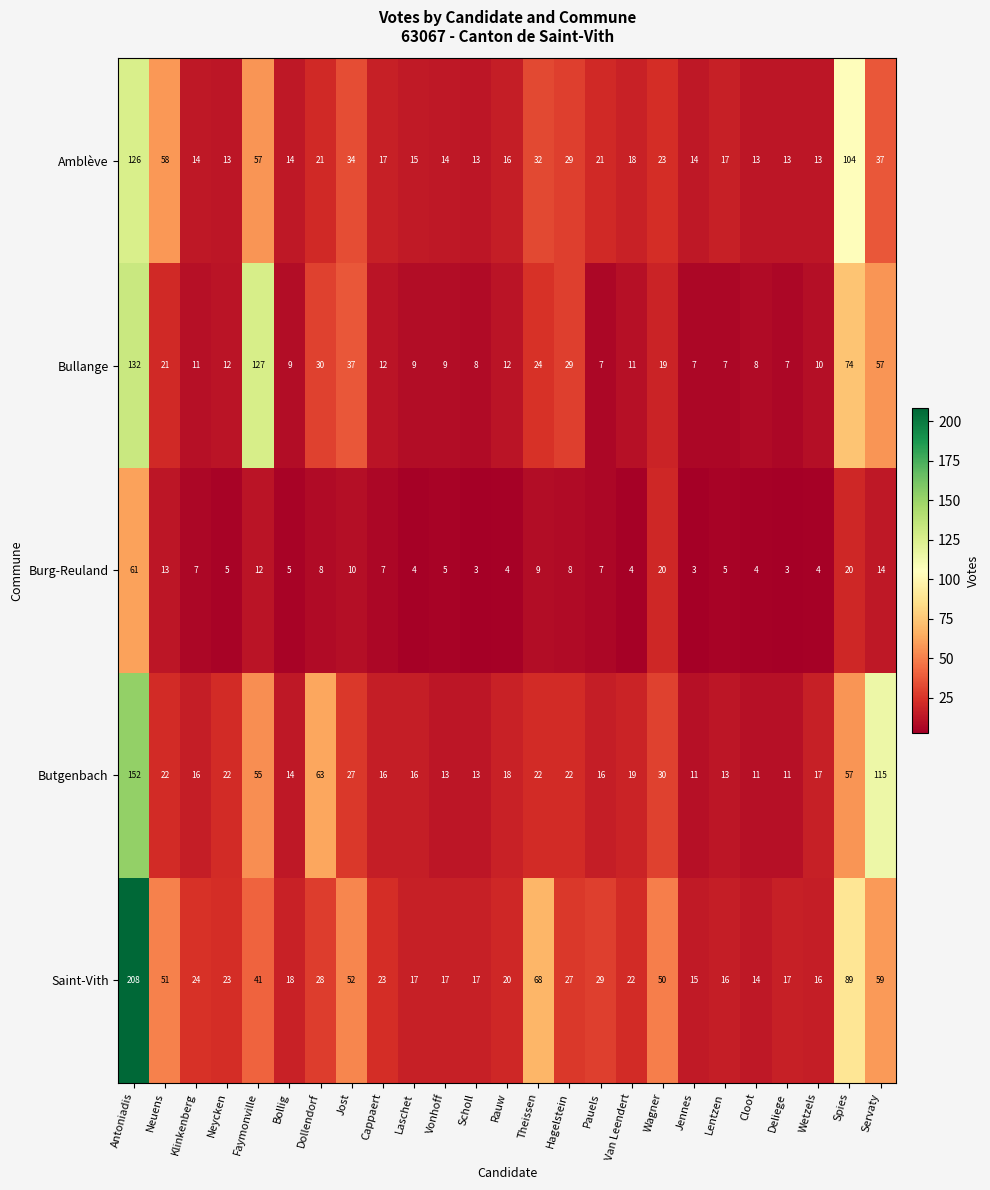

At how many categories does at least one series exceed 123?

2